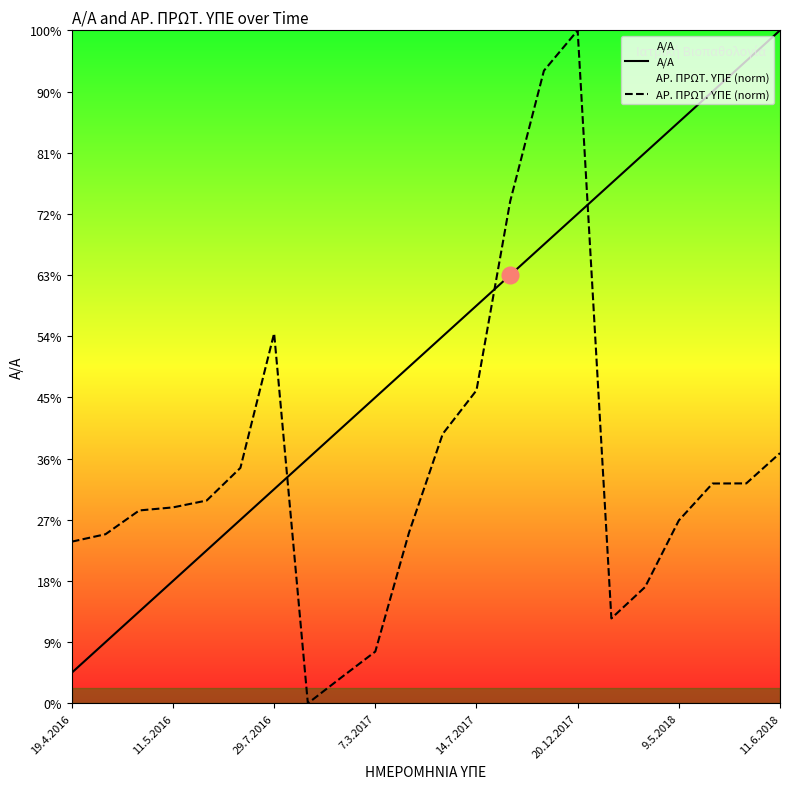

What are all the series names shown in the legend?

Α/Α, ΑΡ. ΠΡΩΤ. ΥΠΕ (norm)